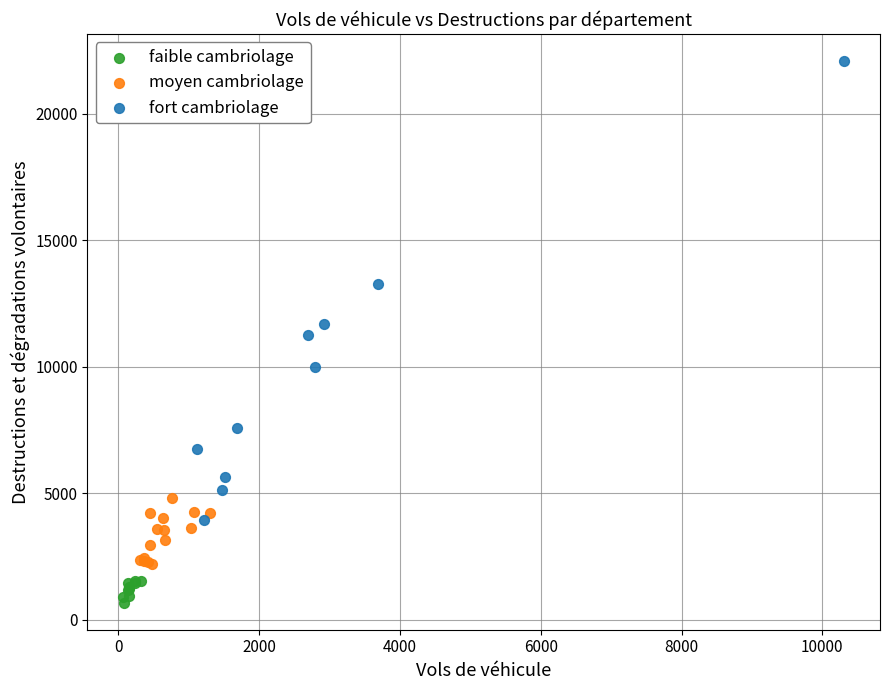

Which series has the widest spread of Y values?

fort cambriolage